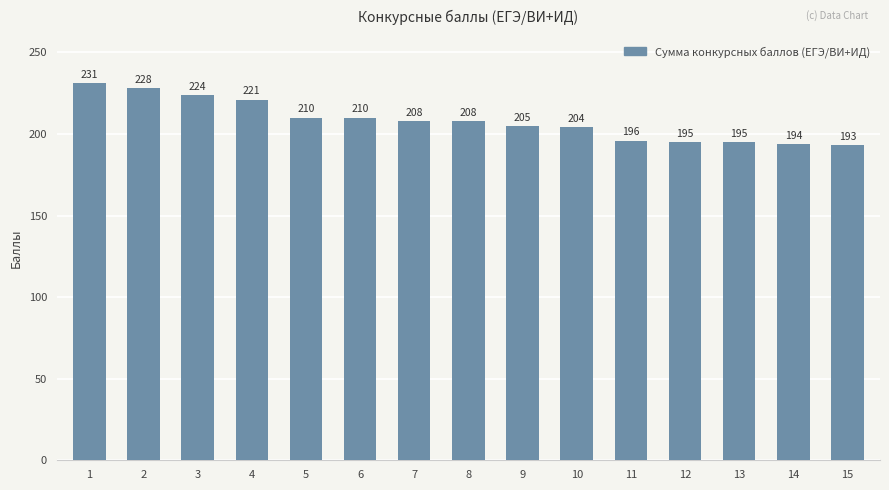

How many data points does each series have?

15